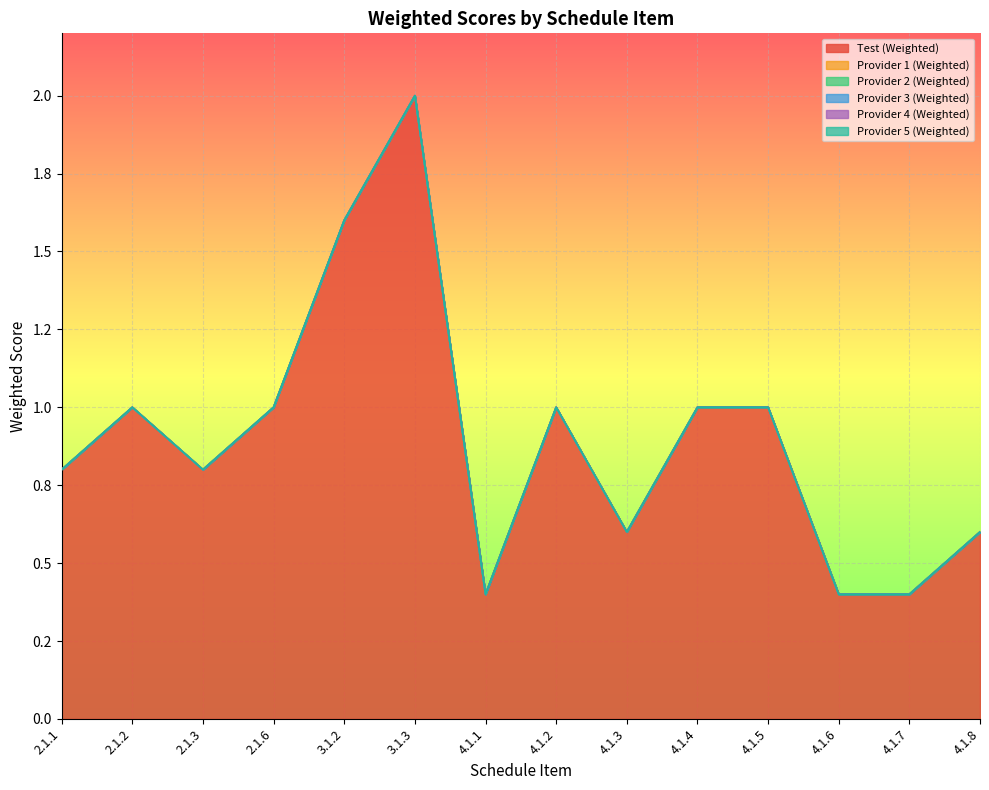

What is the label of the 3rd point from the left?

2.1.3